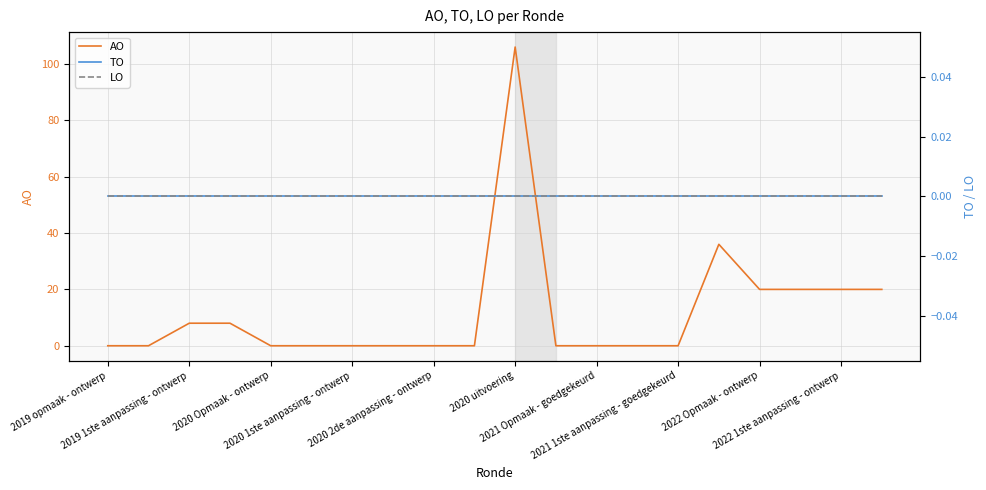

Reading left to right, transcribe all the data shown in this chart.

AO: 0	0	8	8	0	0	0	0	0	0	106	0	0	0	0	36	20	20	20	20
TO: 0	0	0	0	0	0	0	0	0	0	0	0	0	0	0	0	0	0	0	0
LO: 0	0	0	0	0	0	0	0	0	0	0	0	0	0	0	0	0	0	0	0